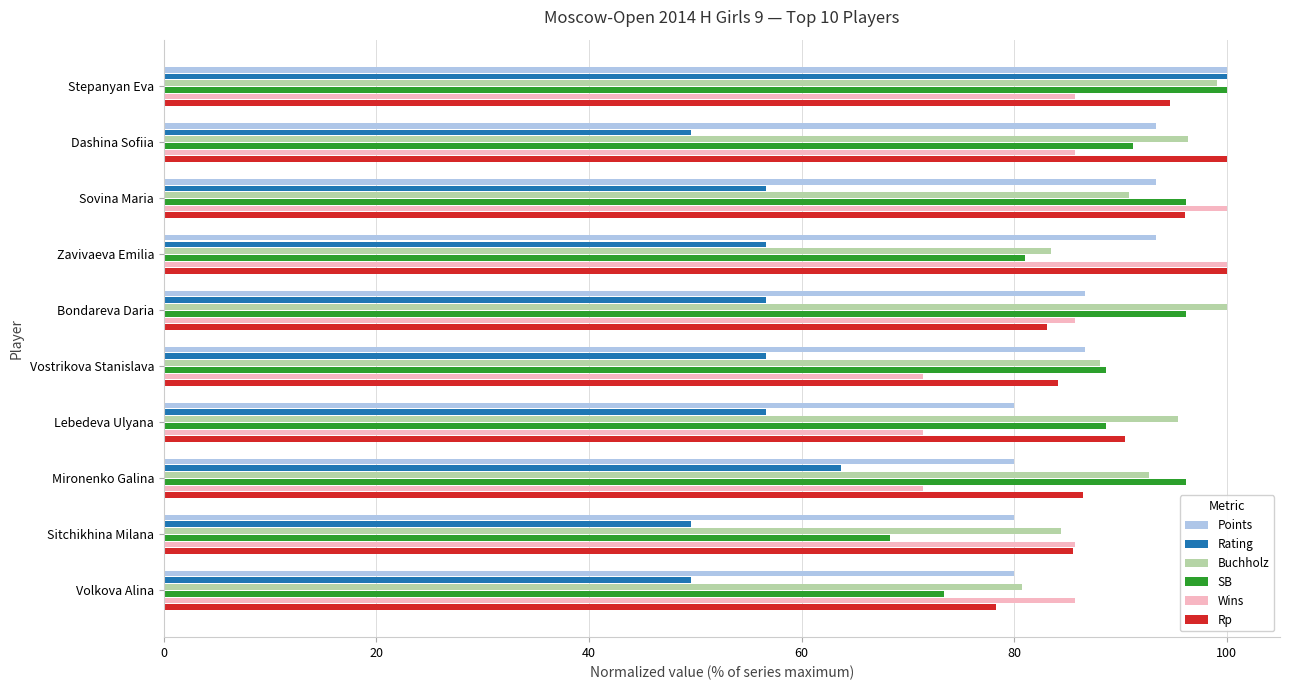

True or false: Rp has a value of 19.1 at Sitchikhina Milana.

False